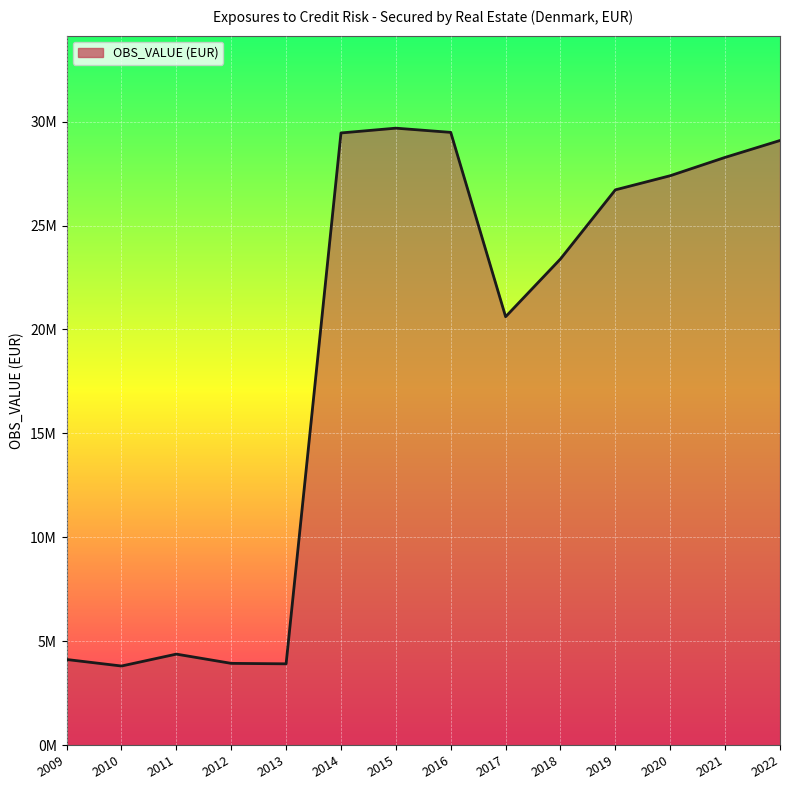

Is it true that the value at 2022 is 49130593?

False